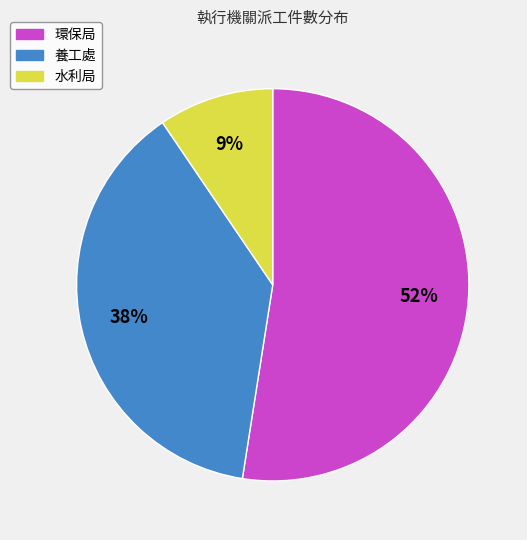

Combined, do 養工處 and 環保局 account for over 50%?

Yes